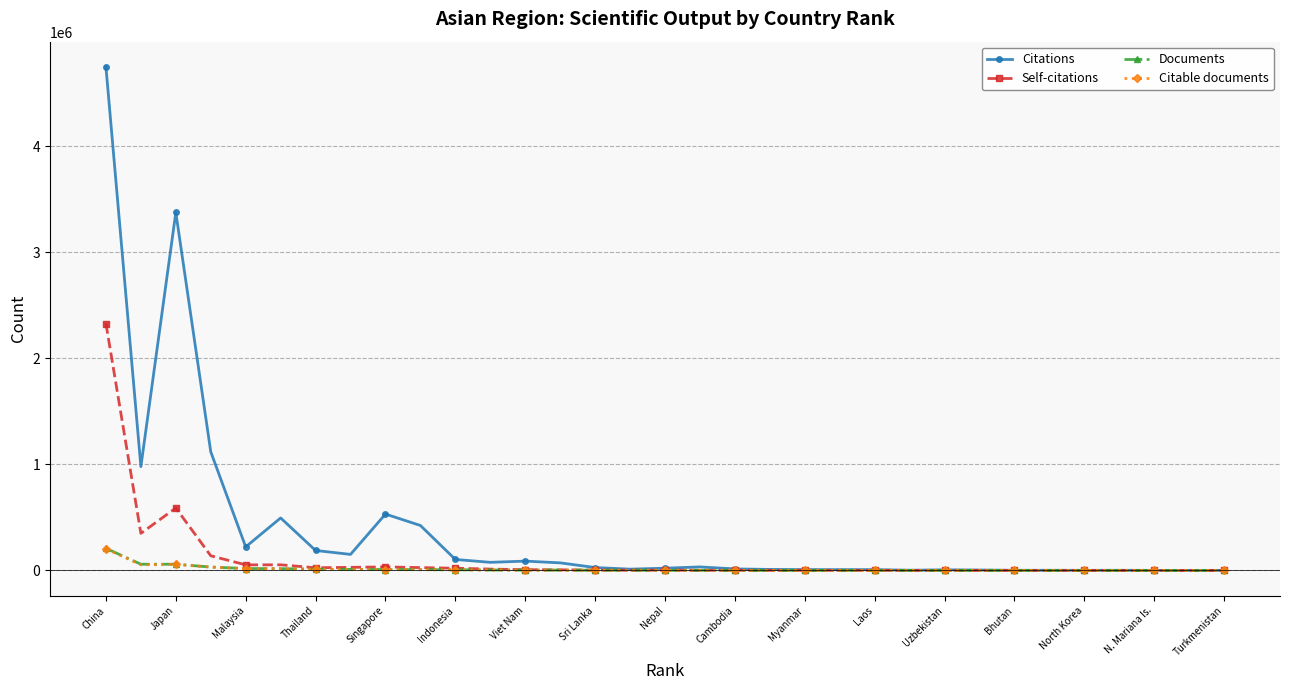

Count the number of data series in this chart.

4